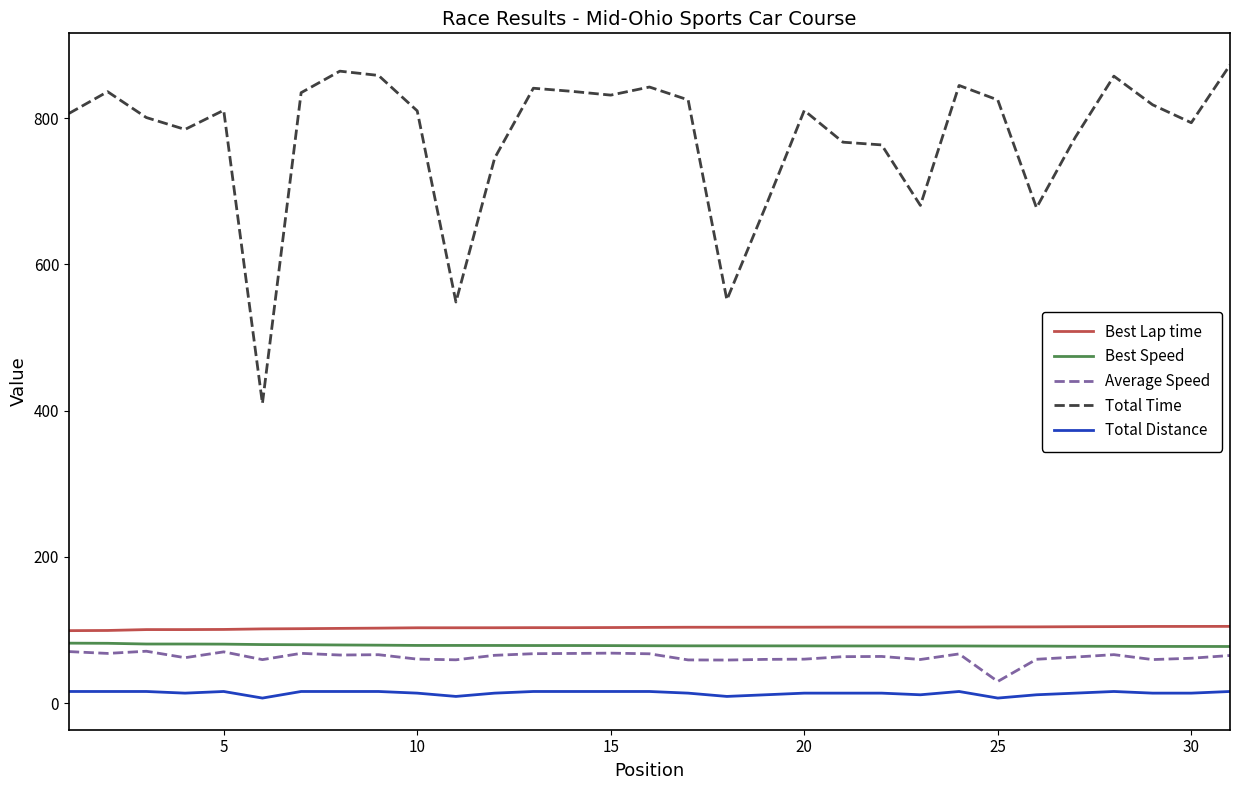

True or false: Average Speed and Total Distance intersect in this chart.

False